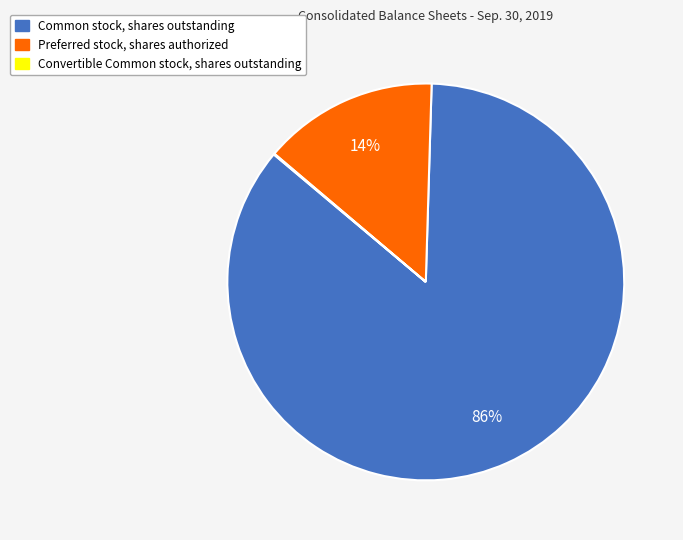

To the nearest percent, what is the average slice percentage?

33%